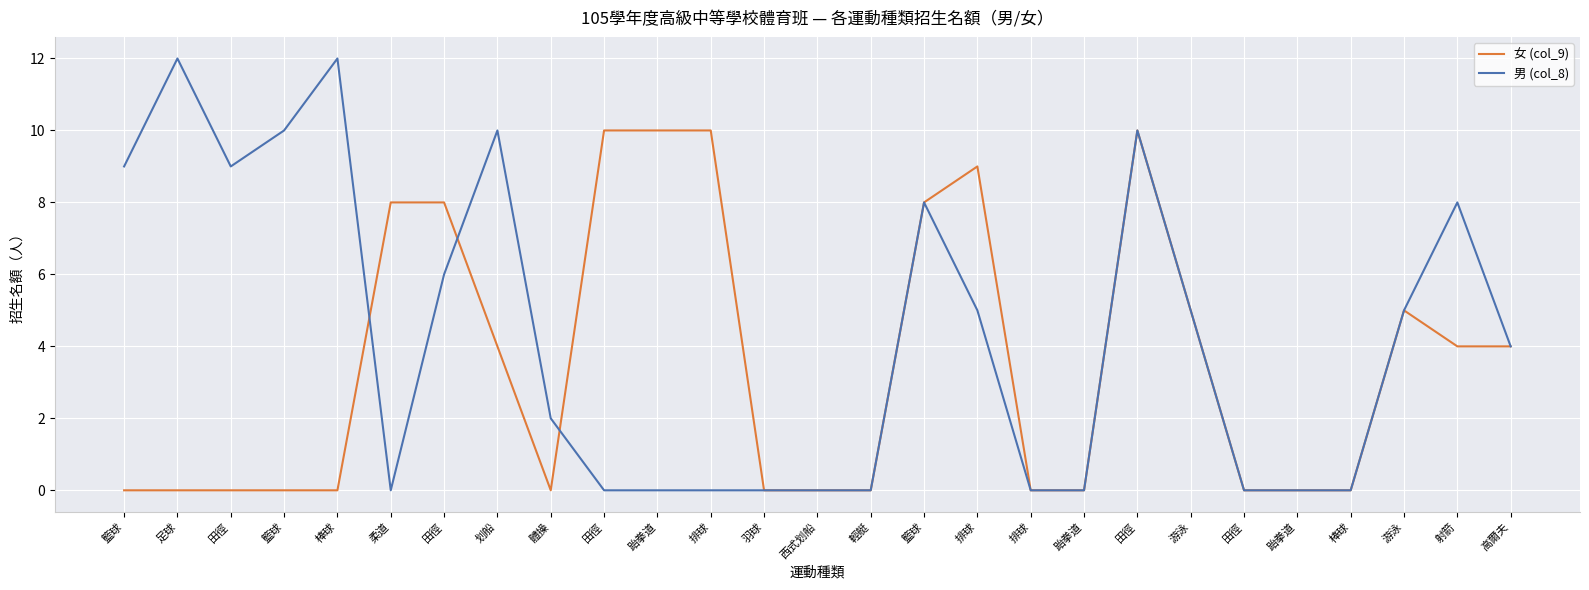

What are all the series names shown in the legend?

女 (col_9), 男 (col_8)